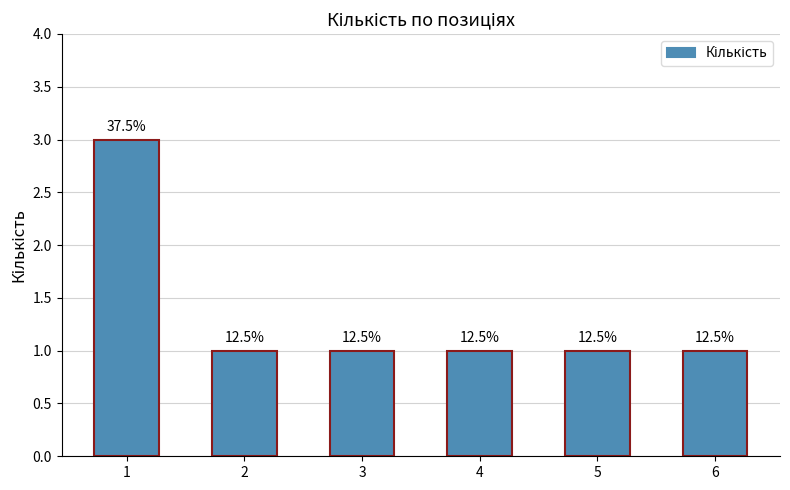

Between 2 and 1, which is larger?

1